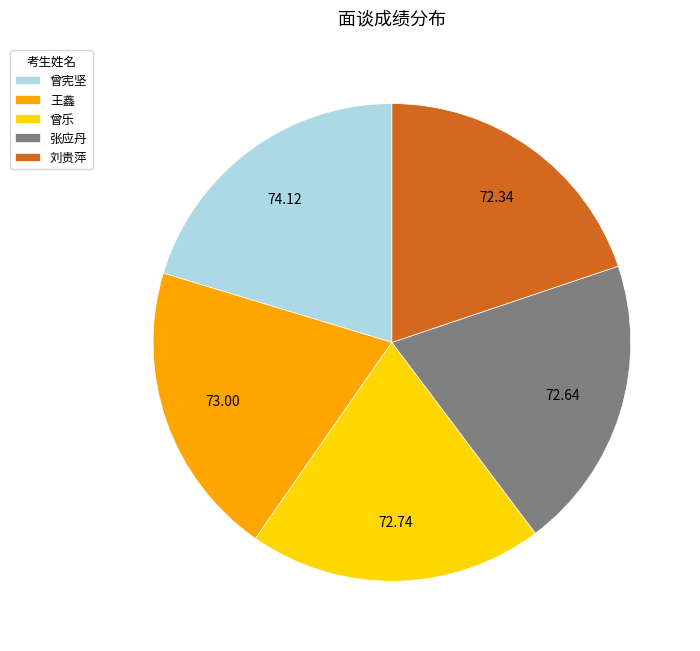

How many segments does this pie chart have?

5